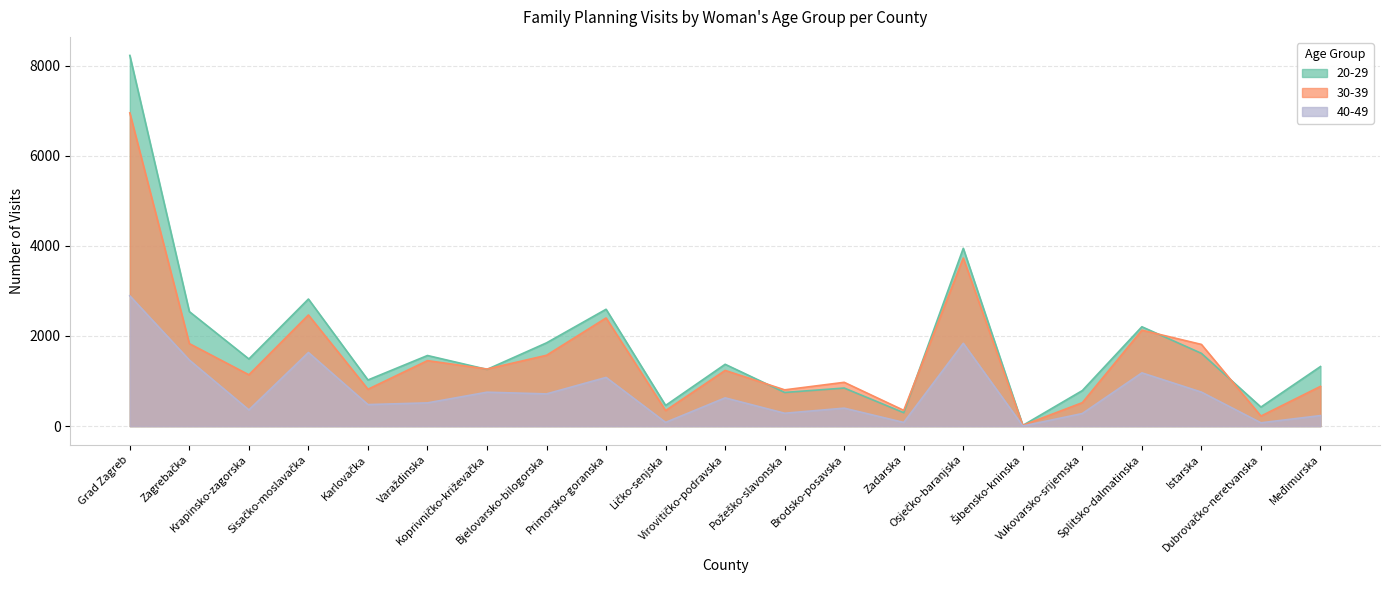

What is the label of the 13th point from the left?

Brodsko-posavska